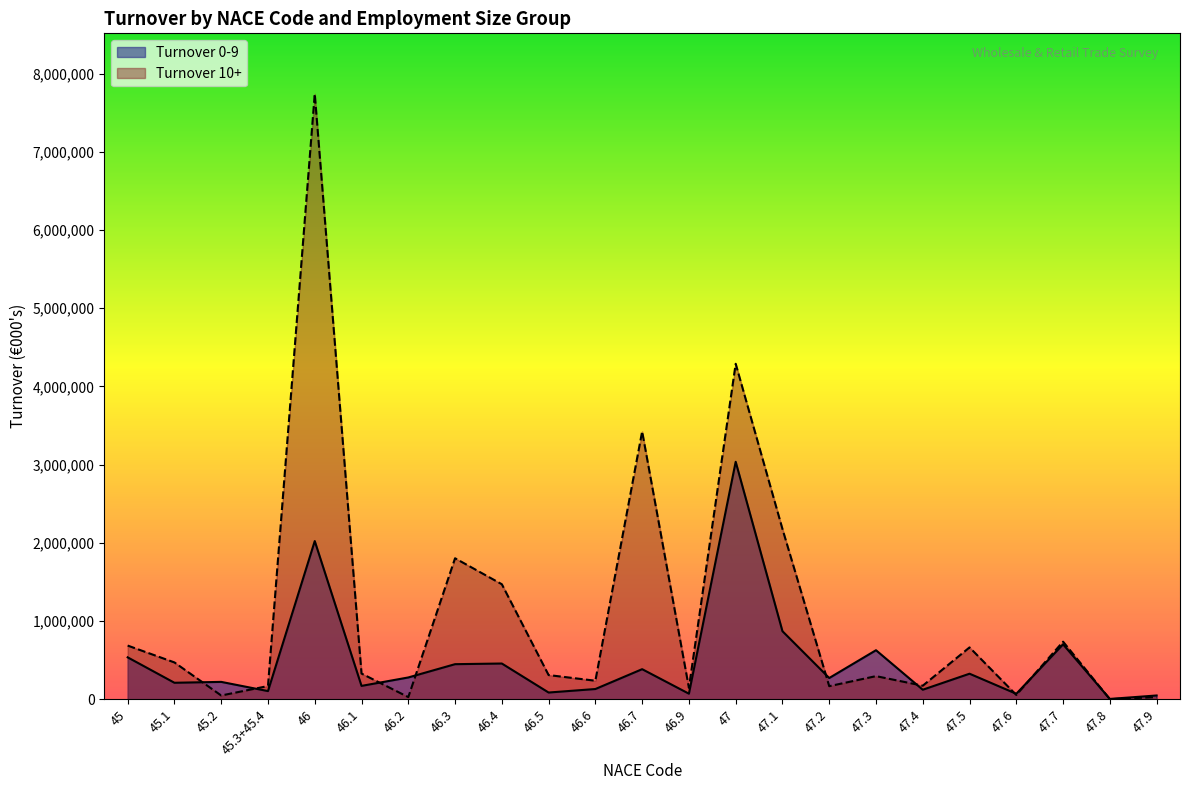

Rank the series at 46.6 from highest to lowest value.

Turnover 10+, Turnover 0-9